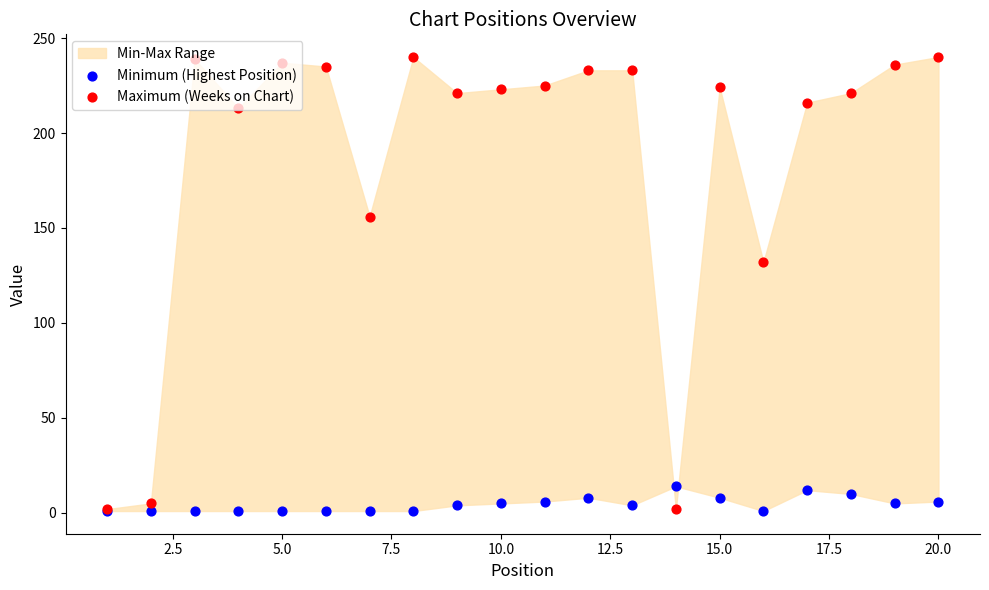

Which series contains the lowest Y value?

Minimum (Highest Position)